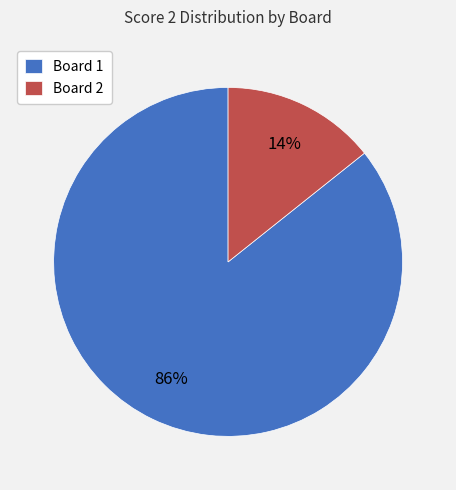

Is the sum of Board 1 and Board 2 greater than half?

Yes